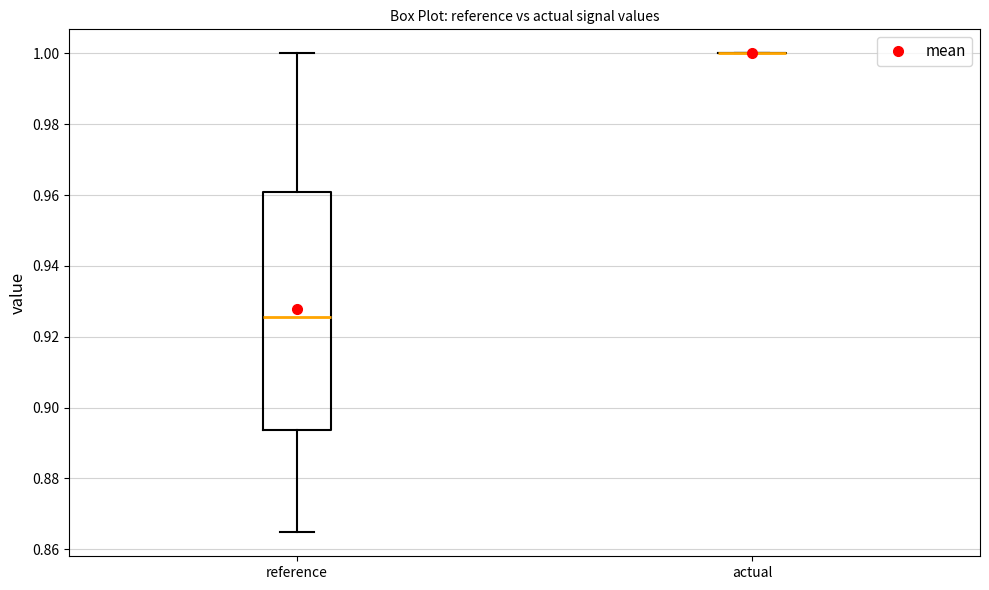

Comparing the boxes themselves (not the whiskers), which one is the tallest?

reference